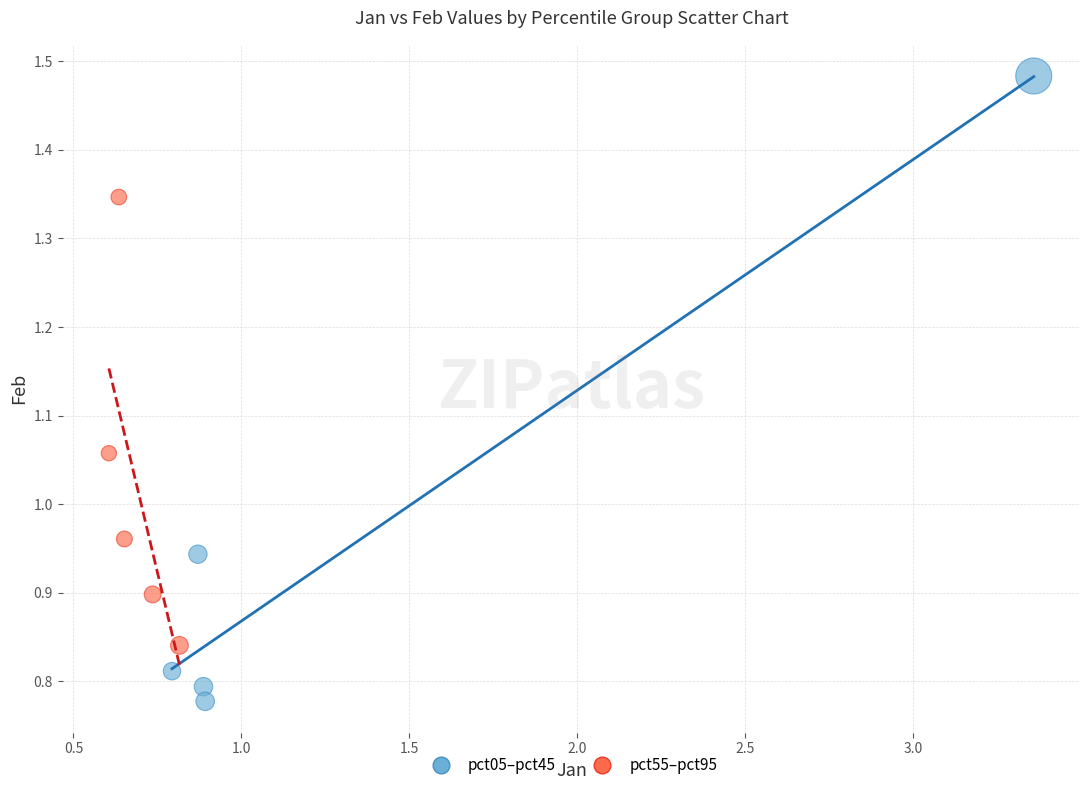

Which series reaches the maximum Y coordinate?

pct05–pct45